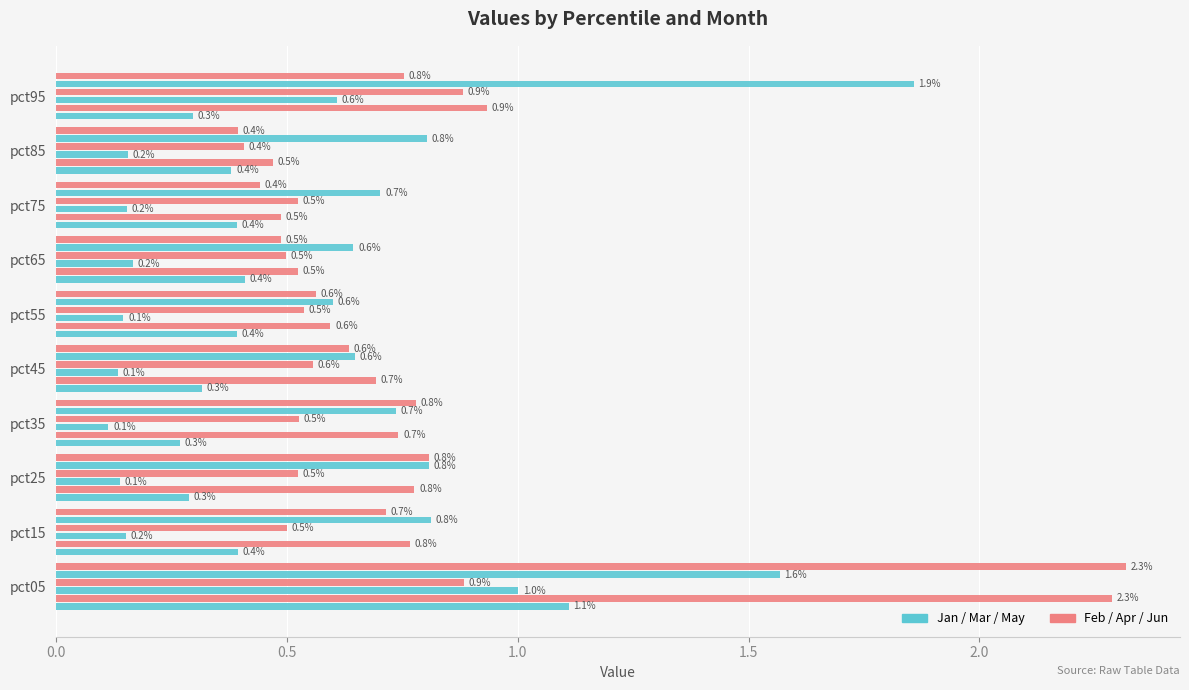

Count the number of data series in this chart.

6